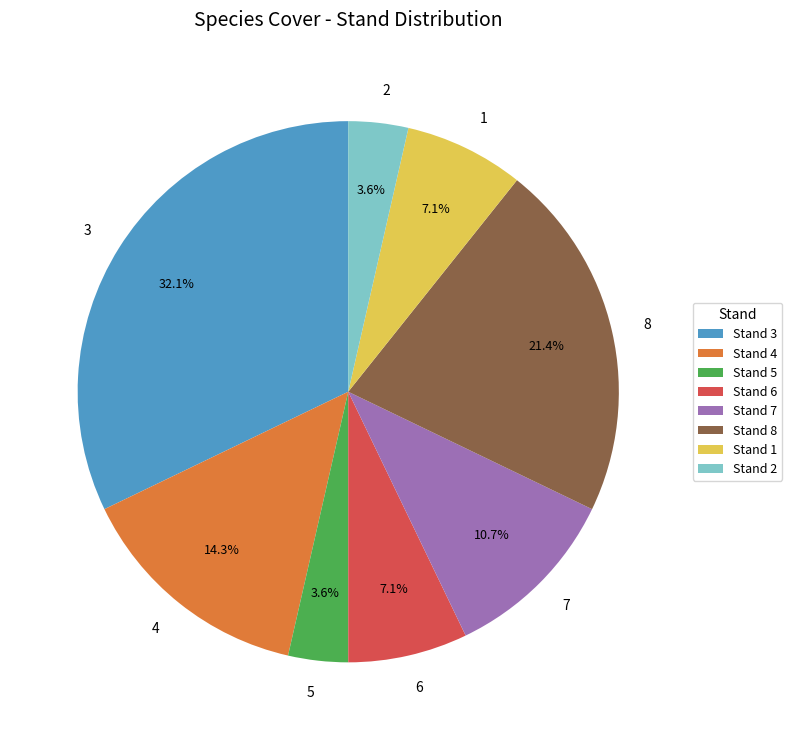

To the nearest percent, what is the difference between the 7 and 6 slice percentages?

4%